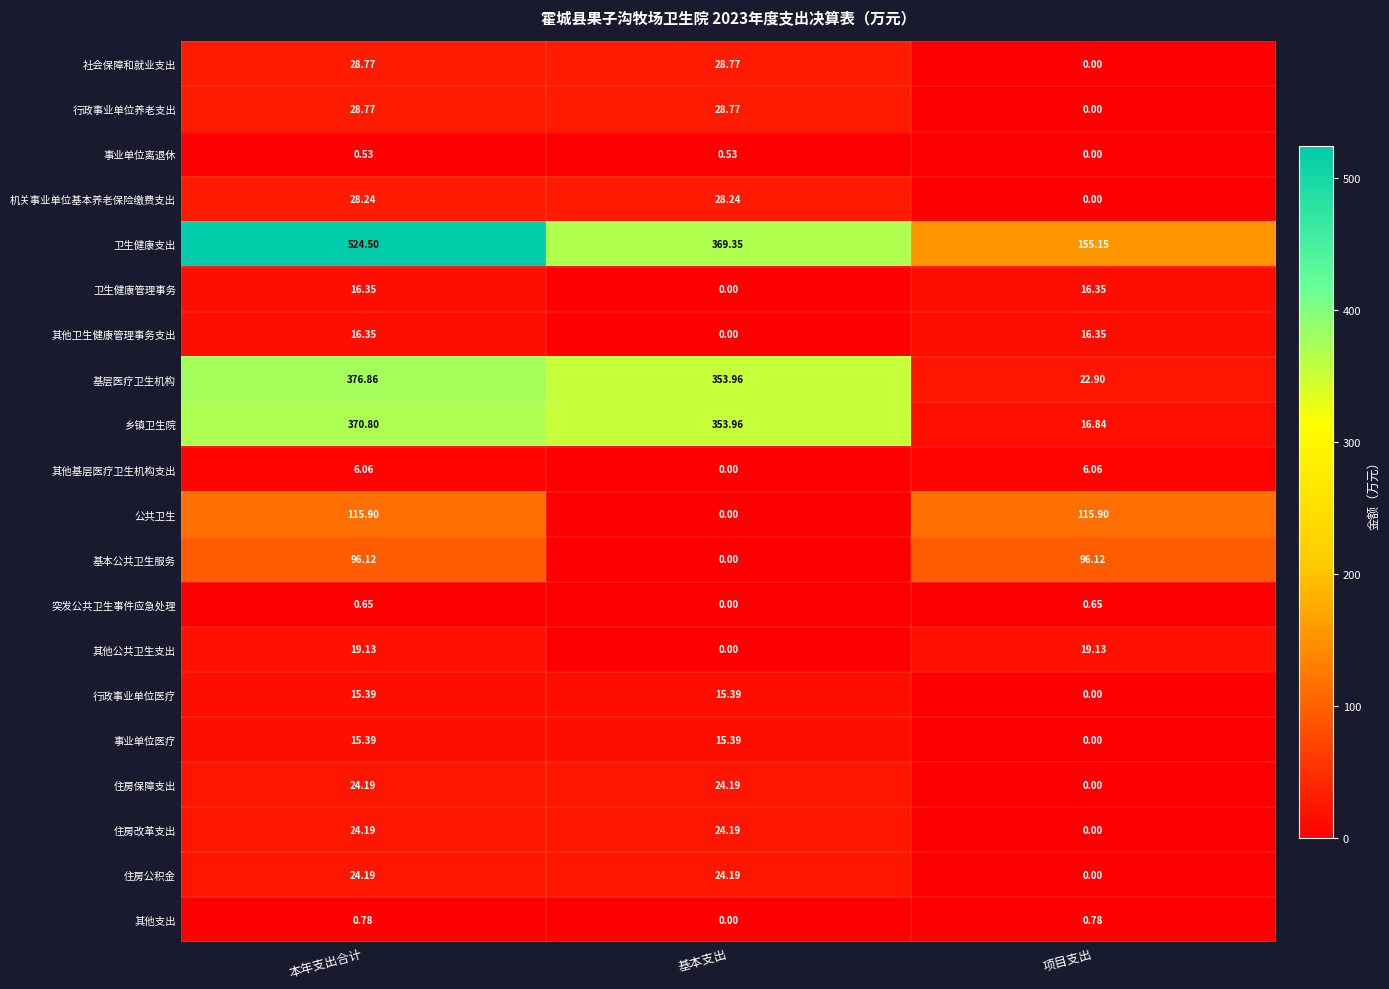

Which category has the highest value across all series?

本年支出合计